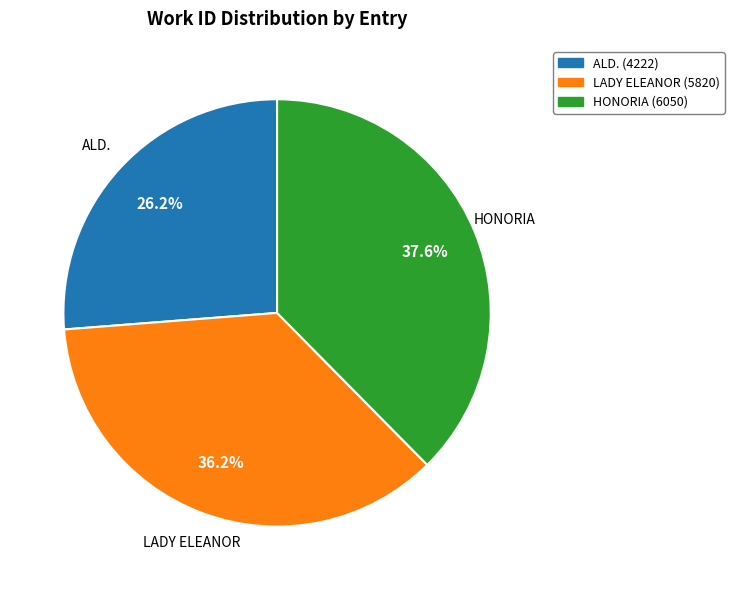

How much of the chart is everything except ALD. (4222)?

73.8%